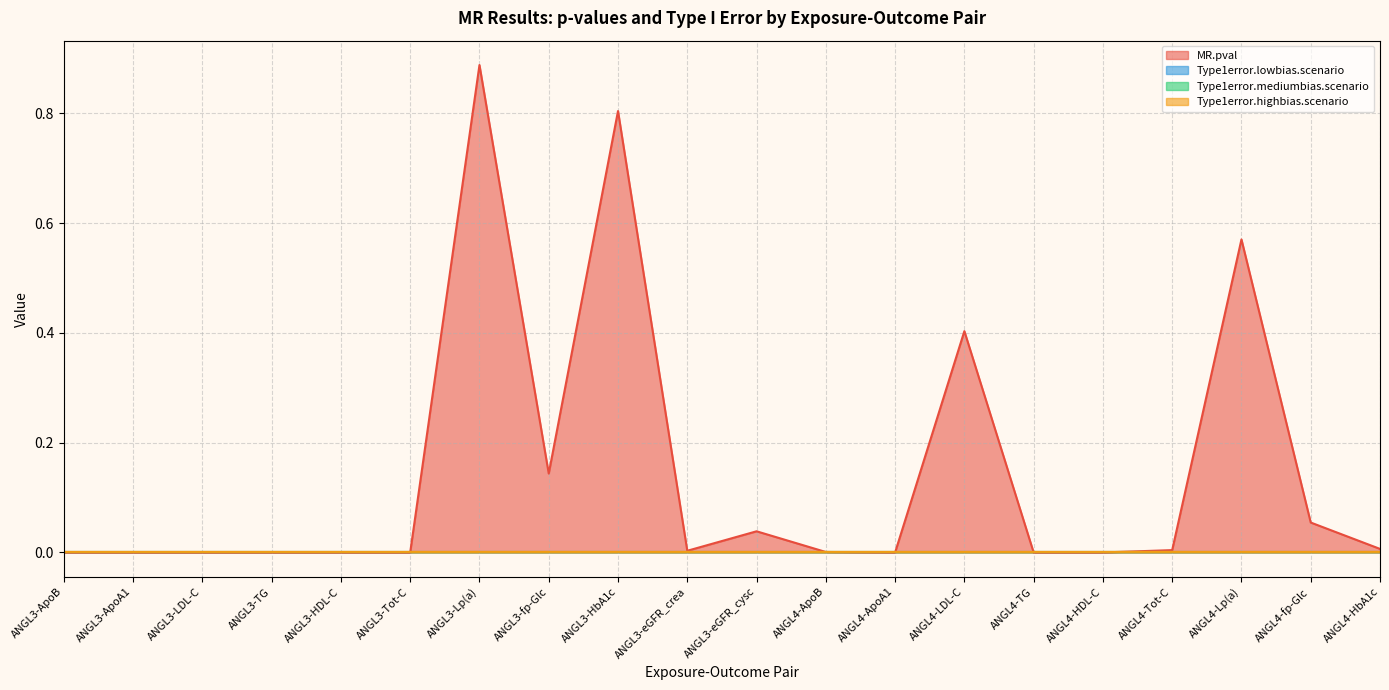

True or false: Type1error.highbias.scenario and Type1error.mediumbias.scenario intersect in this chart.

False